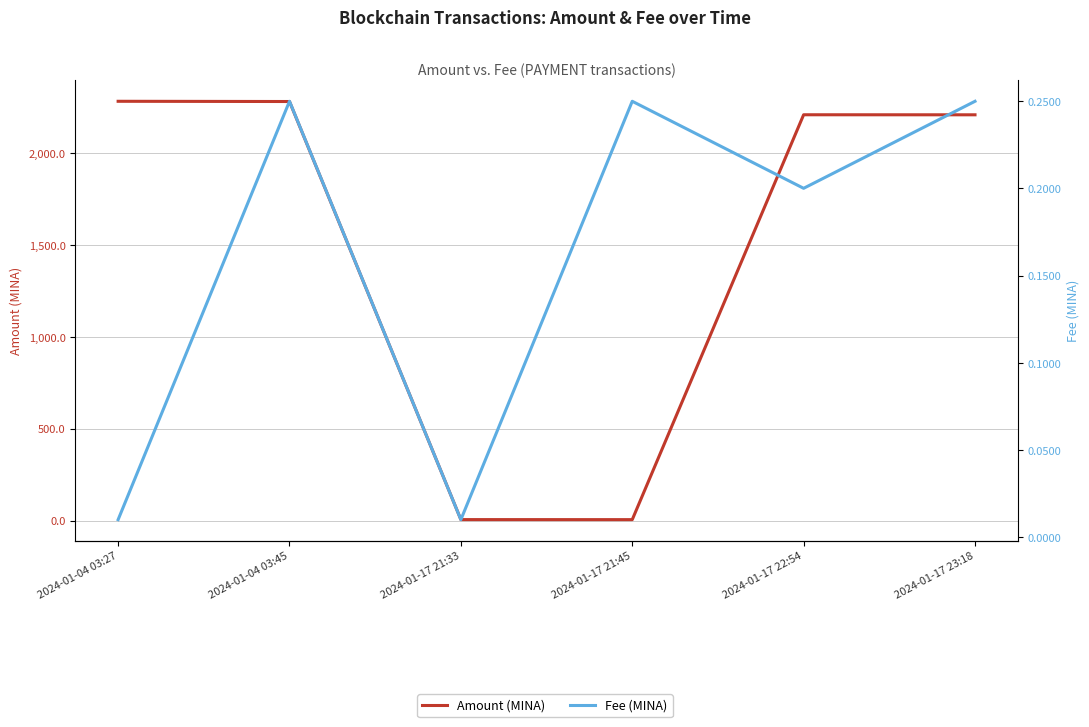

Is the value of Amount (MINA) at 2024-01-17 22:54 greater than the value of Fee (MINA) at 2024-01-04 03:45?

Yes